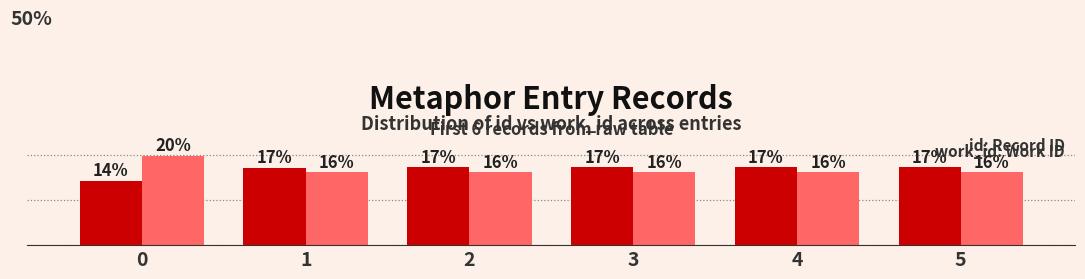

Reading left to right, list all the values displayed in this chart.

id: 0=14.2	1=17.2	2=17.2	3=17.2	4=17.2	5=17.2
work_id: 0=19.7	1=16.1	2=16.1	3=16.1	4=16.1	5=16.1